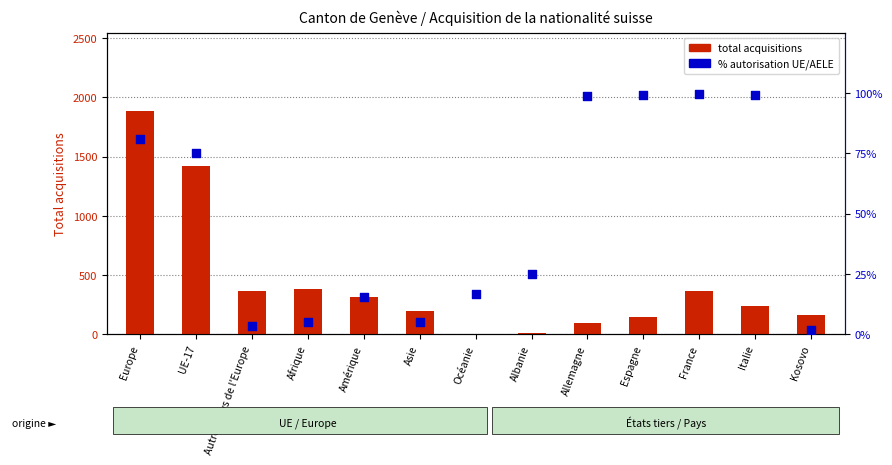

At which category is the sum across all series the highest?

Europe